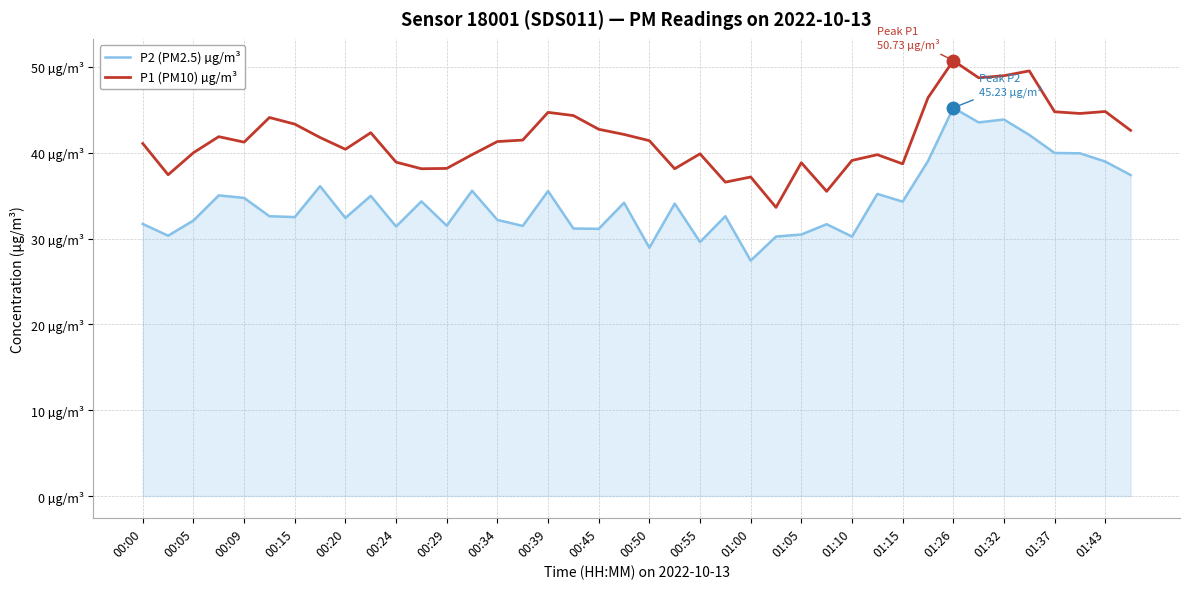

What is the average value of the P2 (PM2.5) µg/m³ series?

34.4